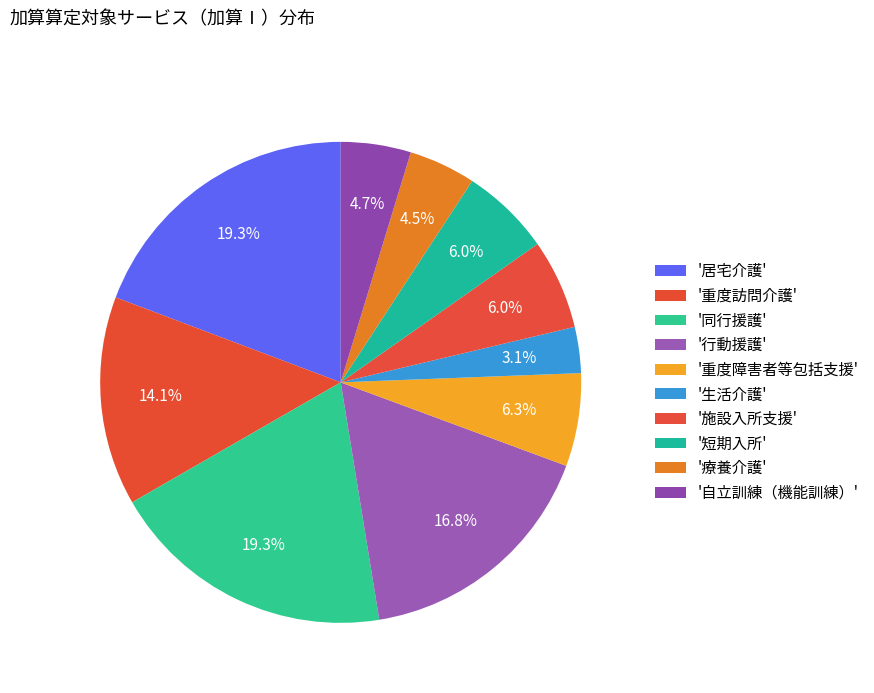

How many segments does this pie chart have?

10